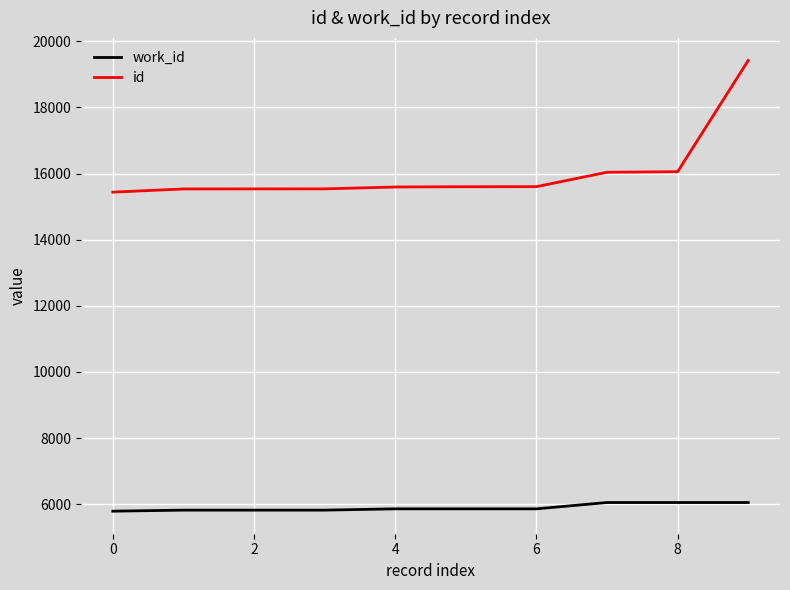

Which series has the largest range (max minus min)?

id